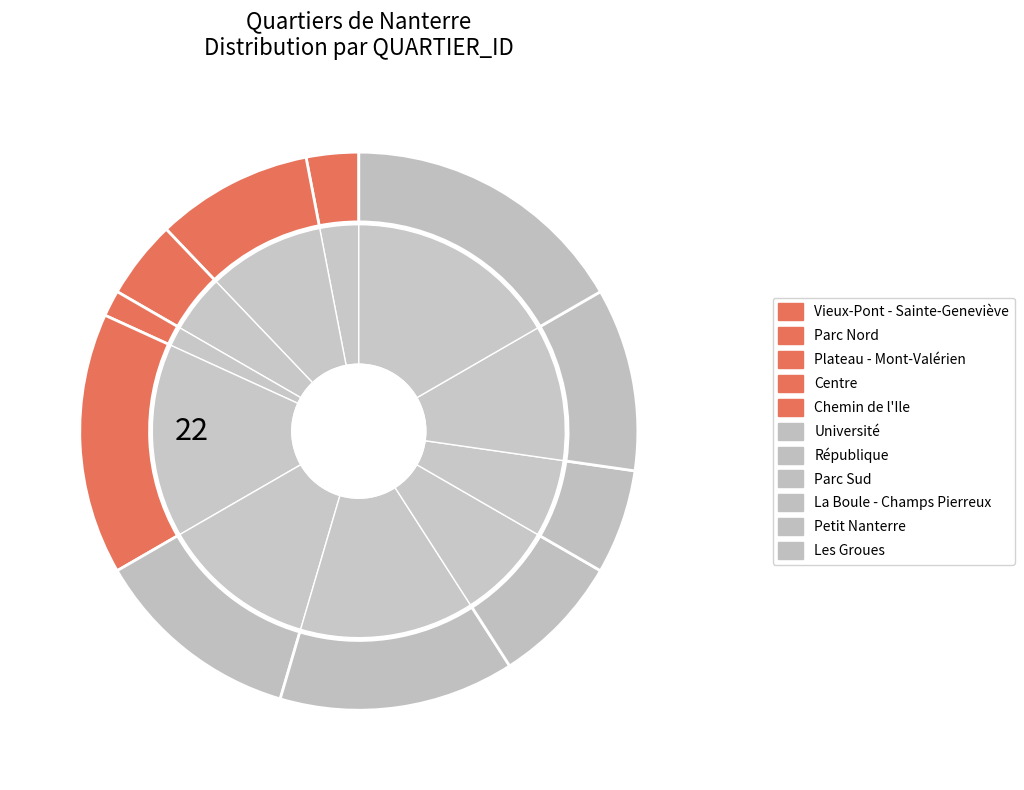

Count the number of slices in the pie.

11